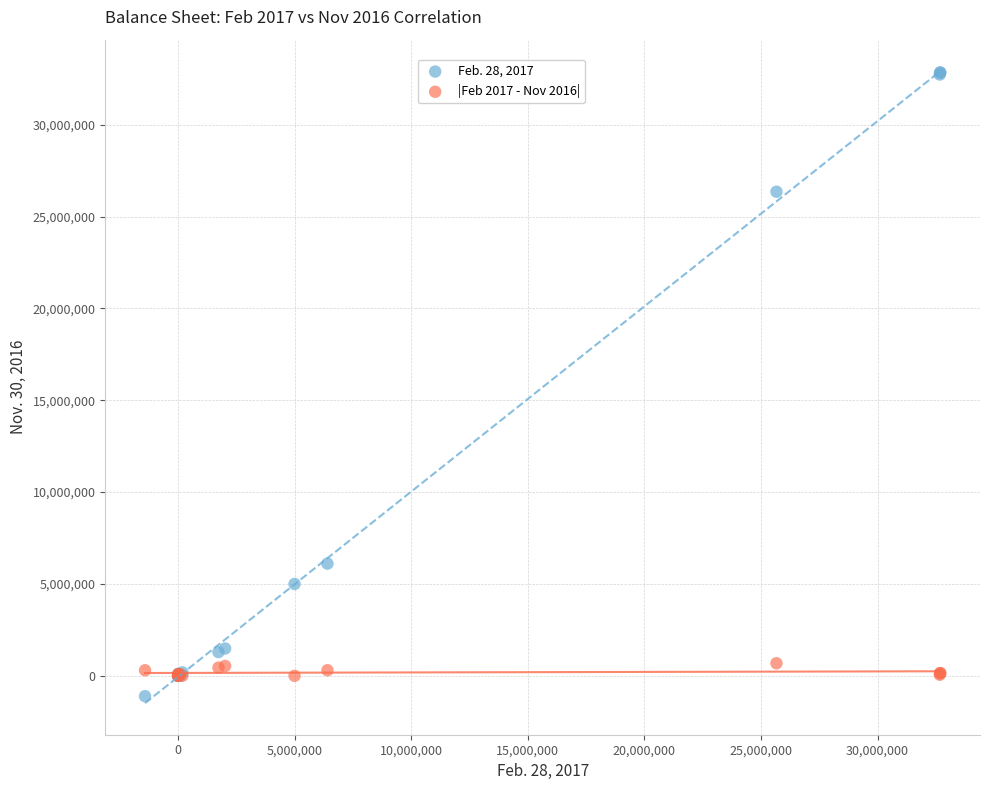

Which series contains the lowest Y value?

Feb. 28, 2017